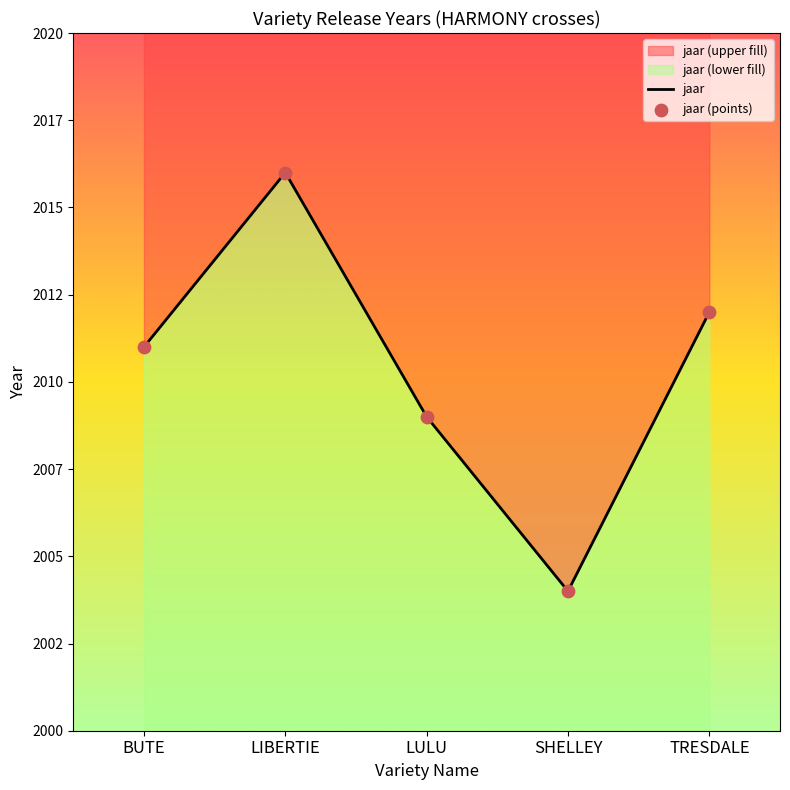

Which series has the widest spread of Y values?

jaar